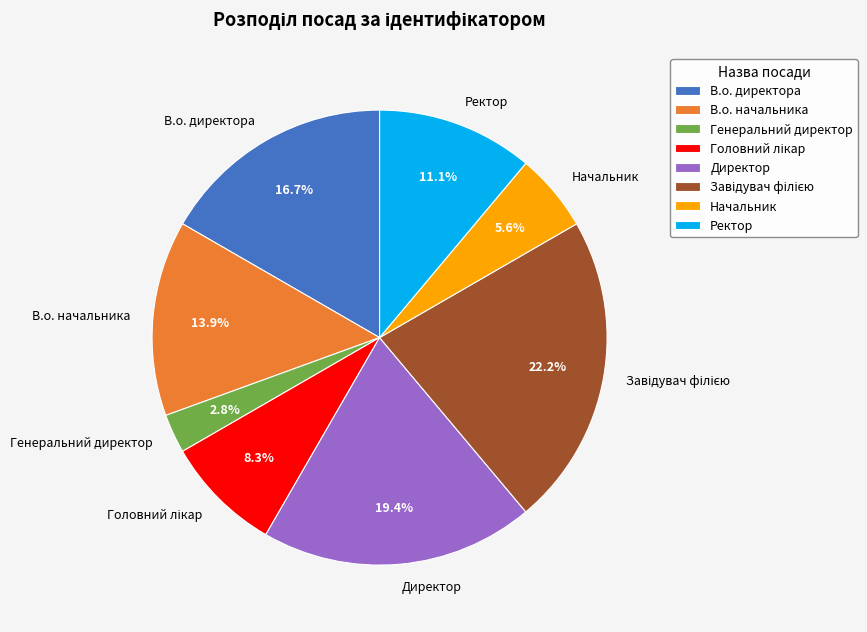

To the nearest percent, what is the average slice percentage?

12%